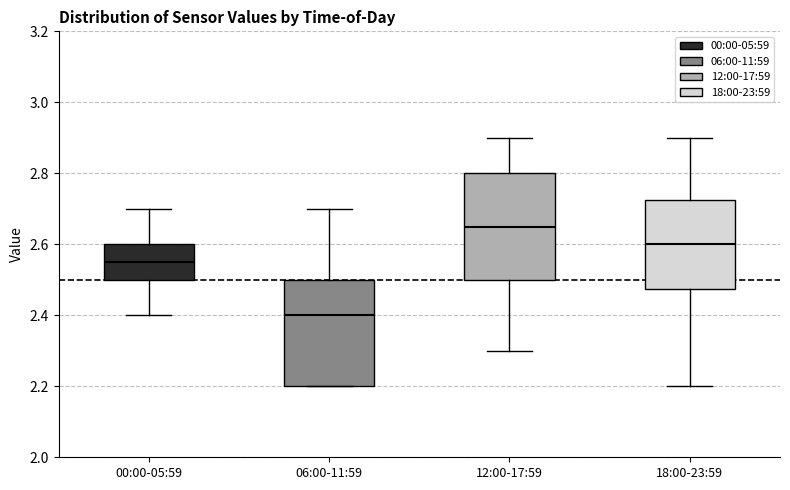

Where does the median line of the box for 12:00-17:59 sit on the y-axis? The values are not printed on the chart, so give them approximately, as read against the axis.

2.66